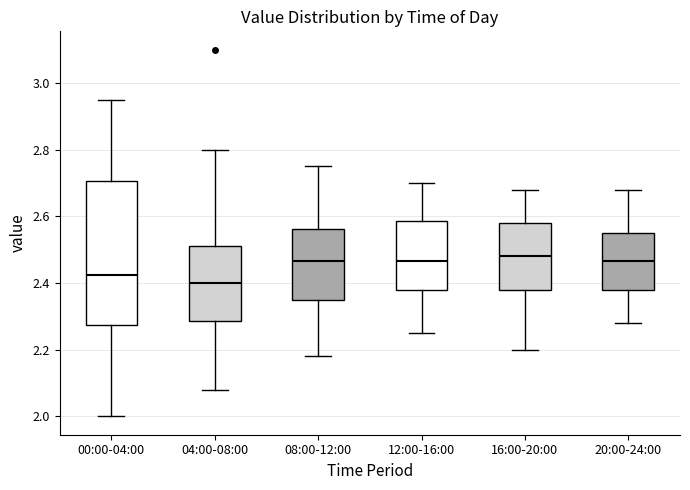

Where is the lower edge of the box for 04:00-08:00 on the y-axis? The values are not printed on the chart, so give them approximately, as read against the axis.

2.28